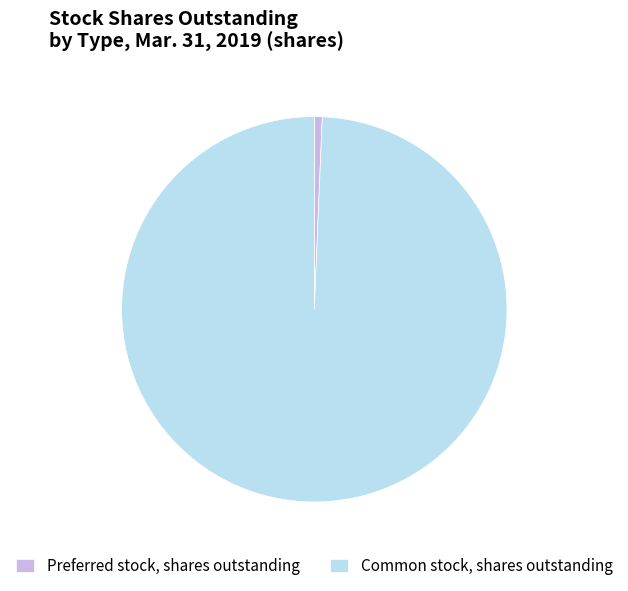

Does Preferred stock, shares outstanding represent more than half of the total?

No